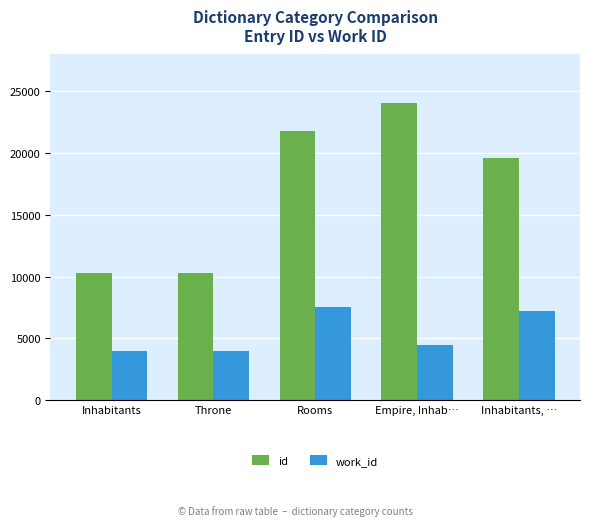

What is the difference between the maximum and second lowest values in the id series?

13809